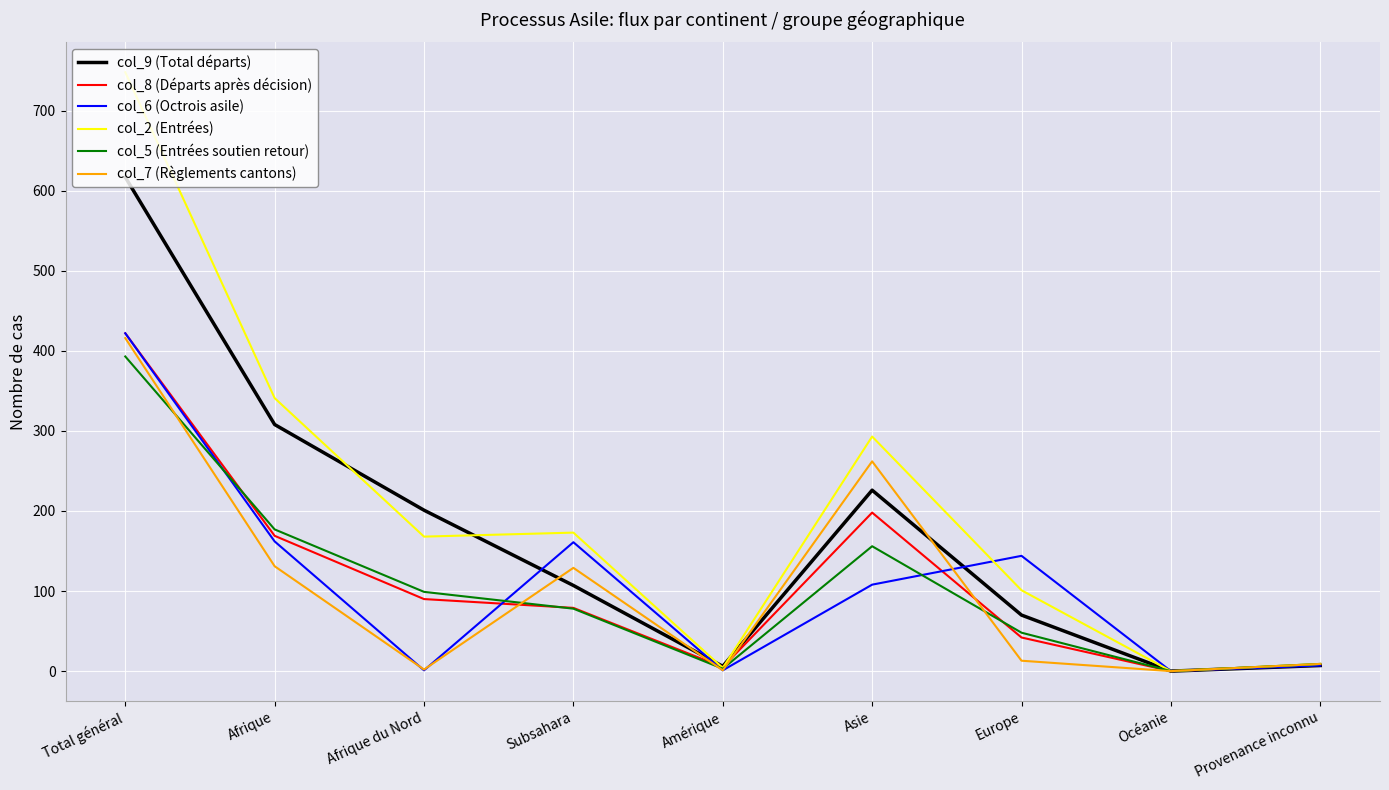

True or false: col_9 (Total départs) and col_6 (Octrois asile) cross at least once.

True